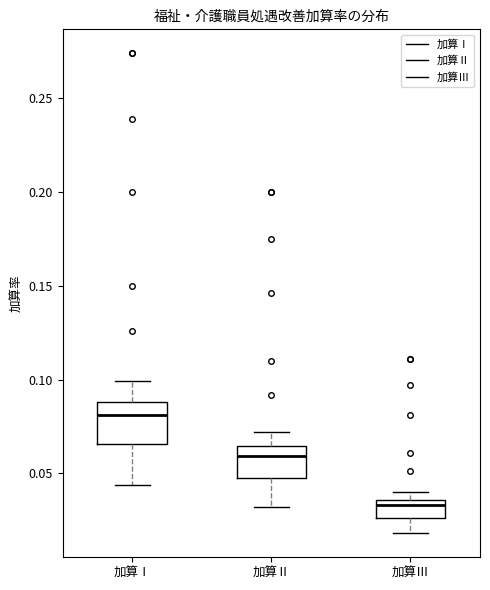

Which box's median line is the highest?

加算Ⅰ